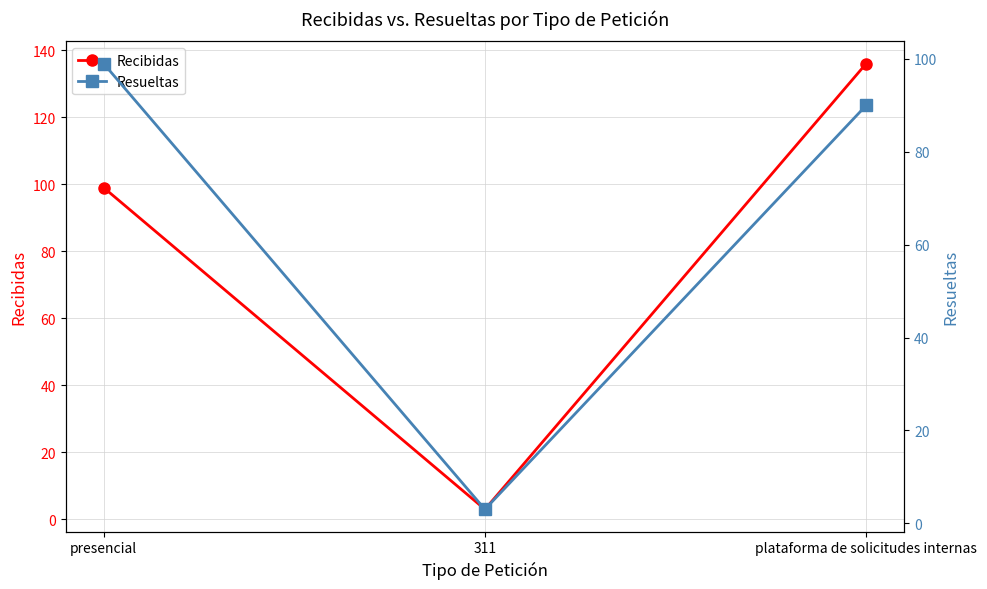

True or false: Recibidas has a value of 3 at 311.

True